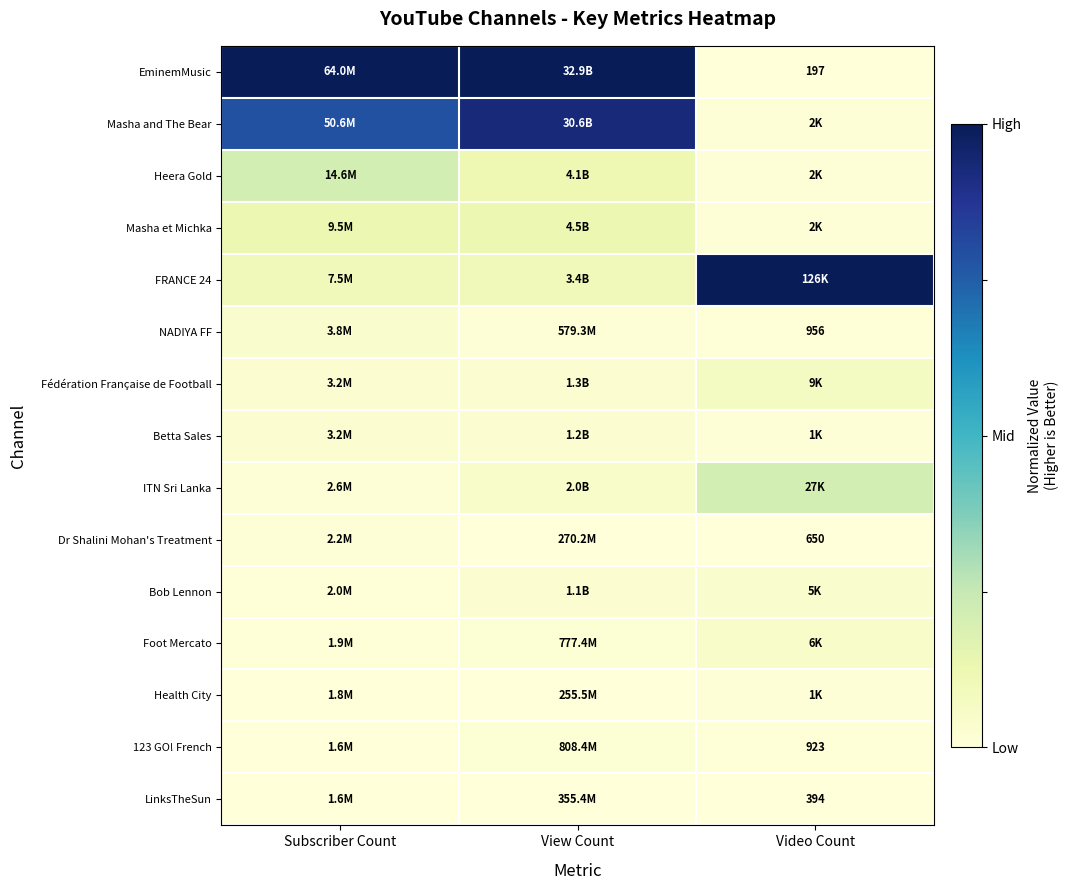

At how many categories does at least one series exceed 0?

3